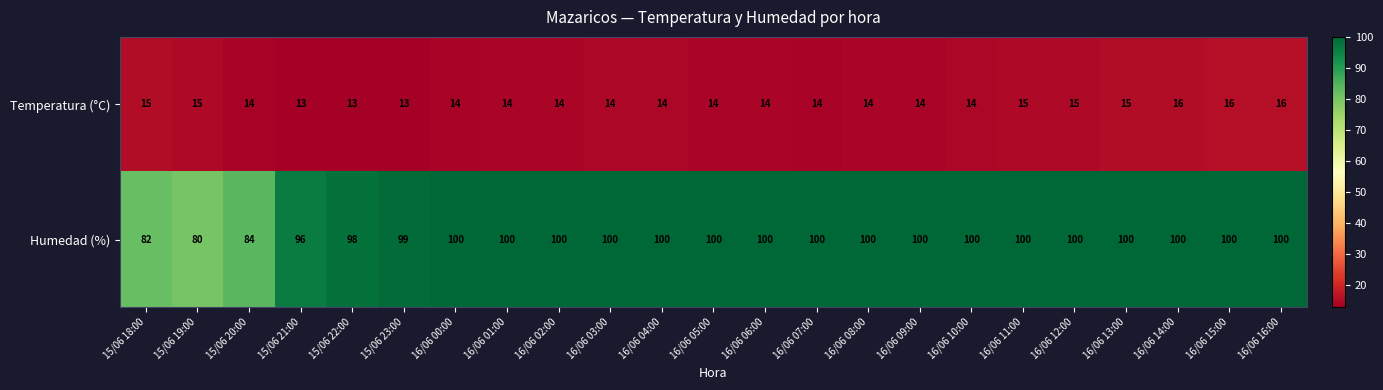

The Humedad (%) series shows 67 at 15/06 21:00. True or false?

False